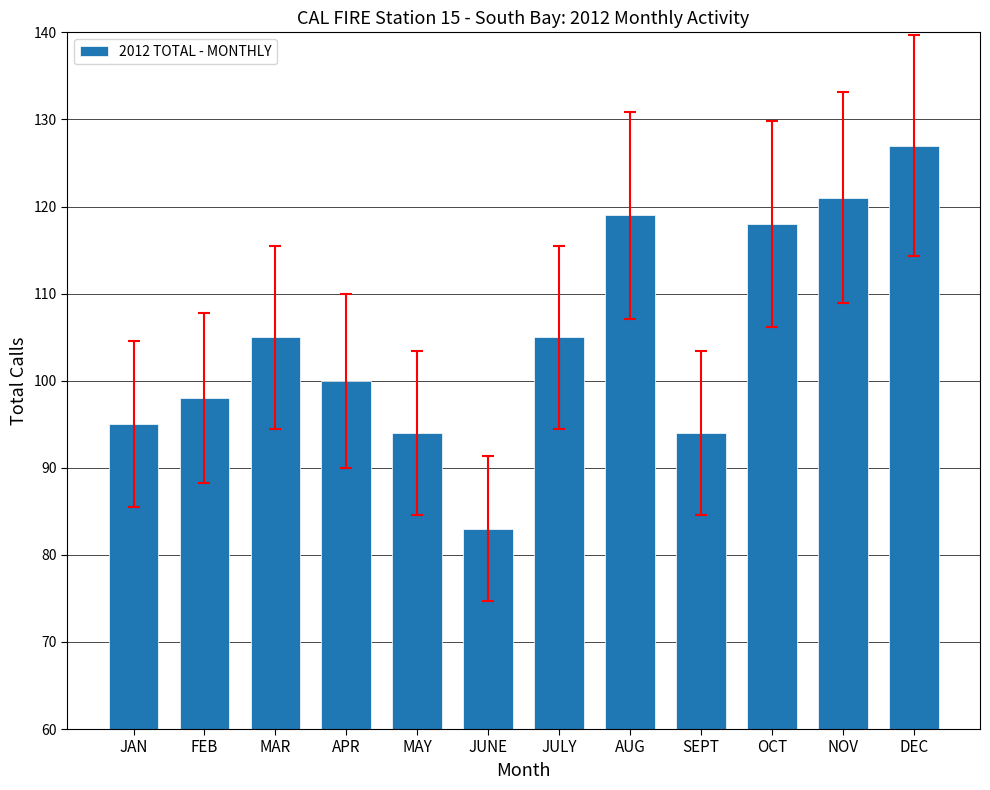

What is the approximate value at FEB, to the nearest 5?

100